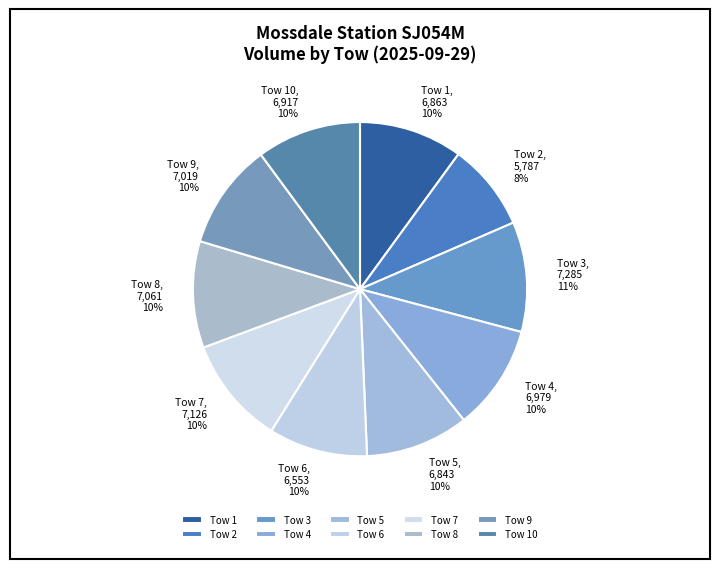

Which slice is the smallest?

Tow 2